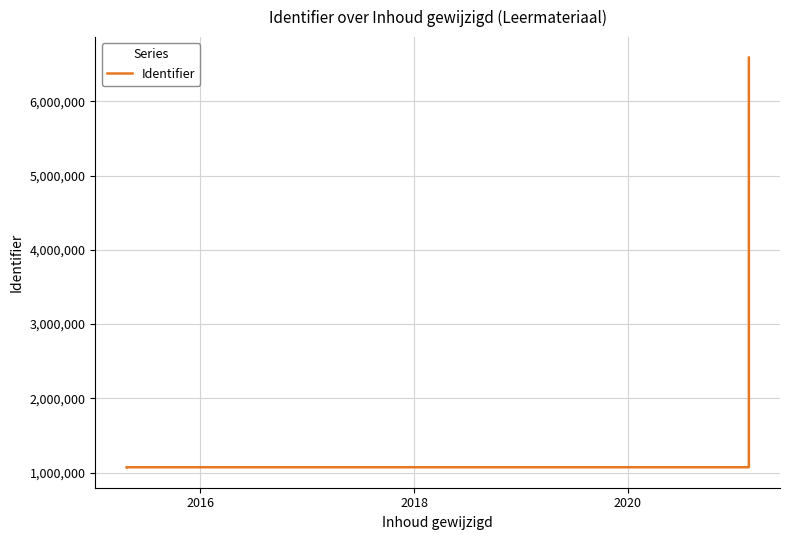

How many lines are shown in the chart?

1